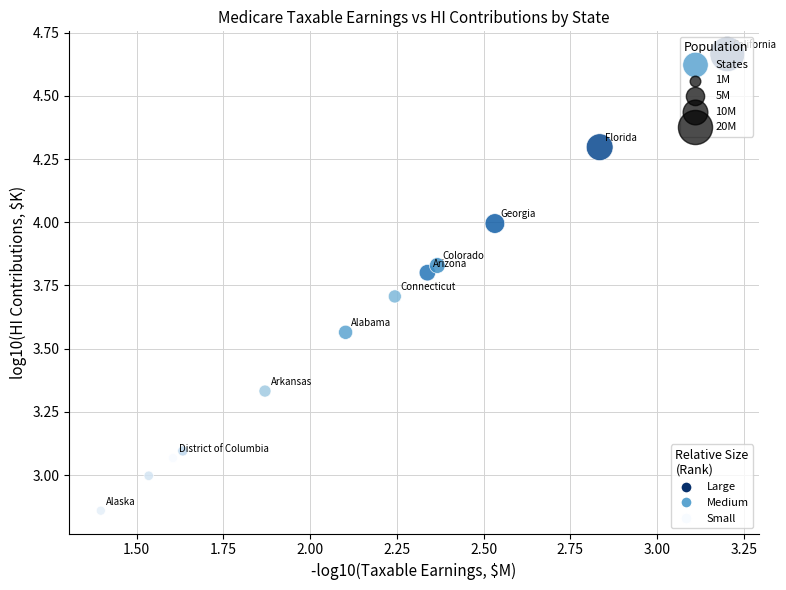

What is the range of X values (max minus min)?

1.8